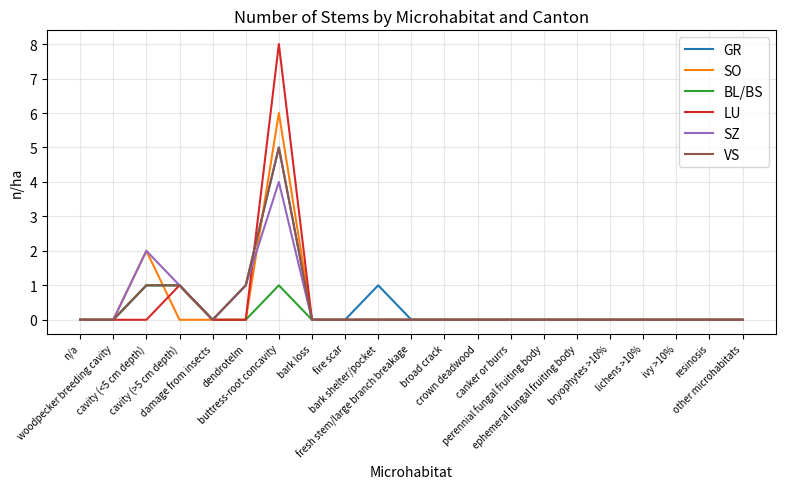

What is the difference between the GR values at broad crack and cavity (<5 cm depth)?

1